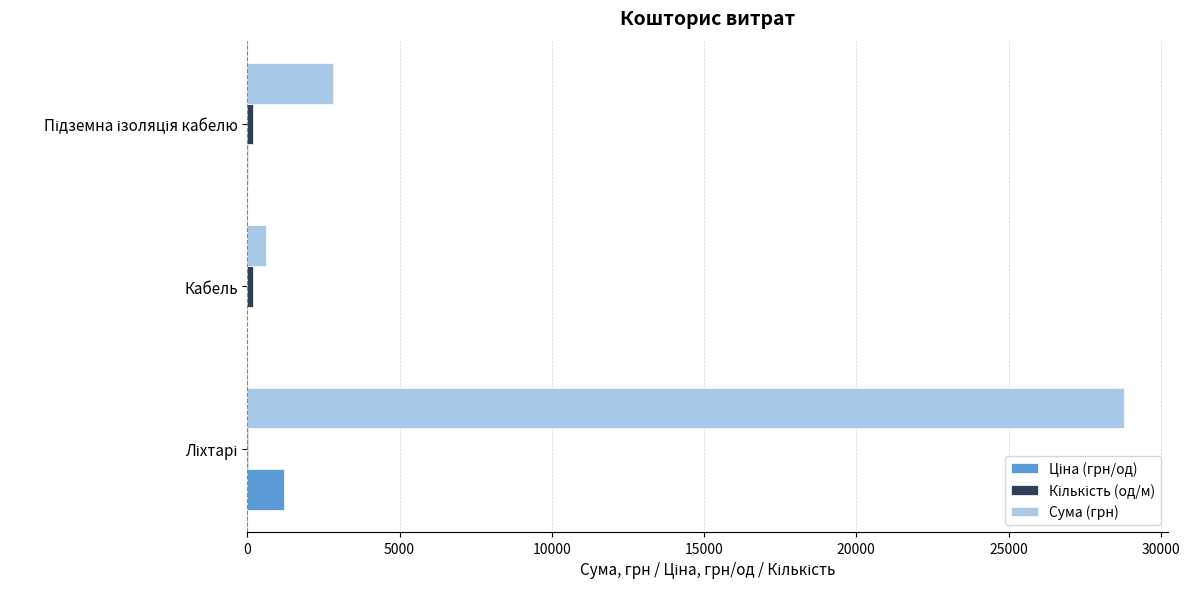

Which series has the largest total across all categories?

Сума (грн)